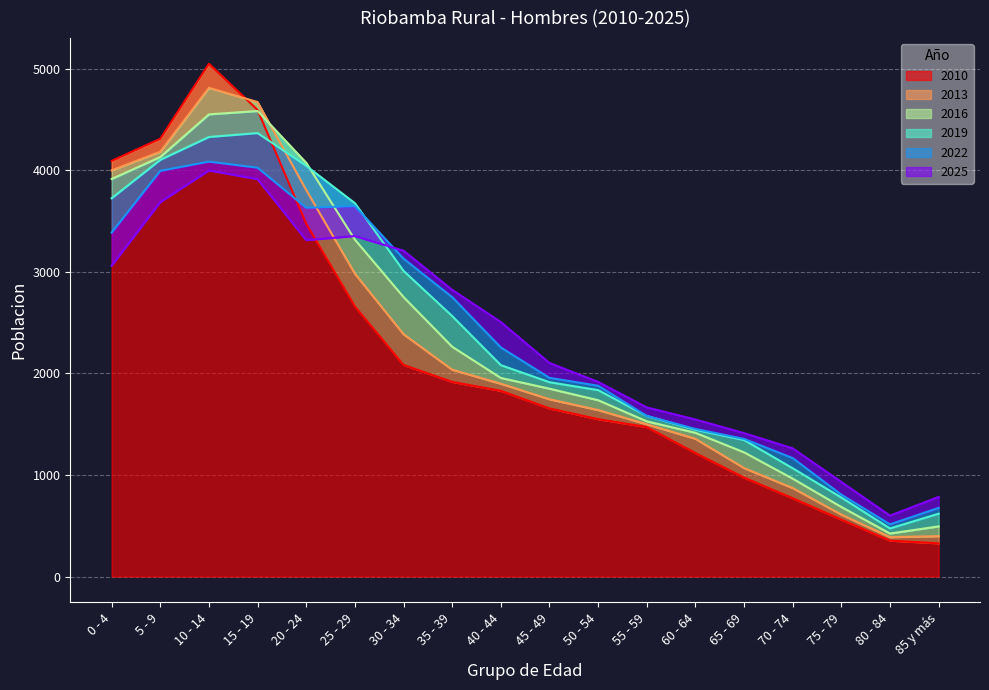

How many interior local peaks does the 2016 series have?

1